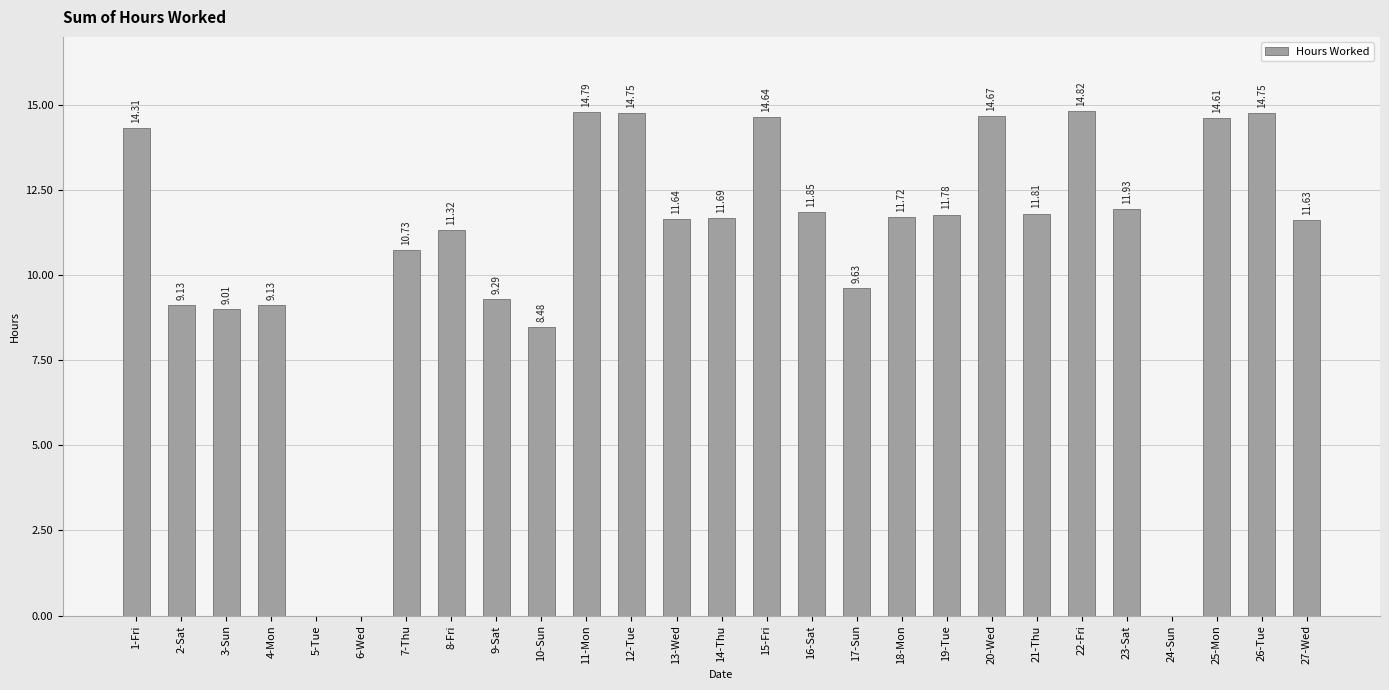

How many data points are above 11?

17